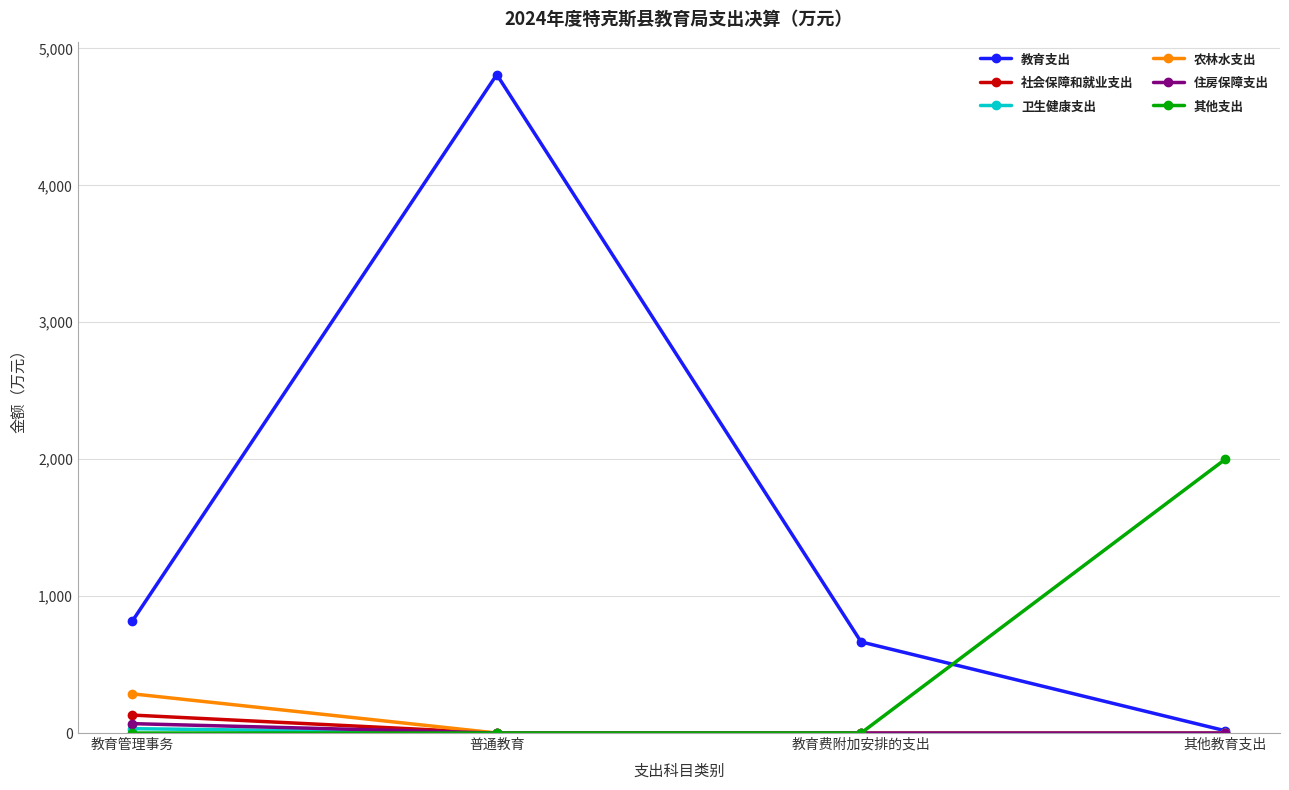

Which series has the widest spread of values?

教育支出